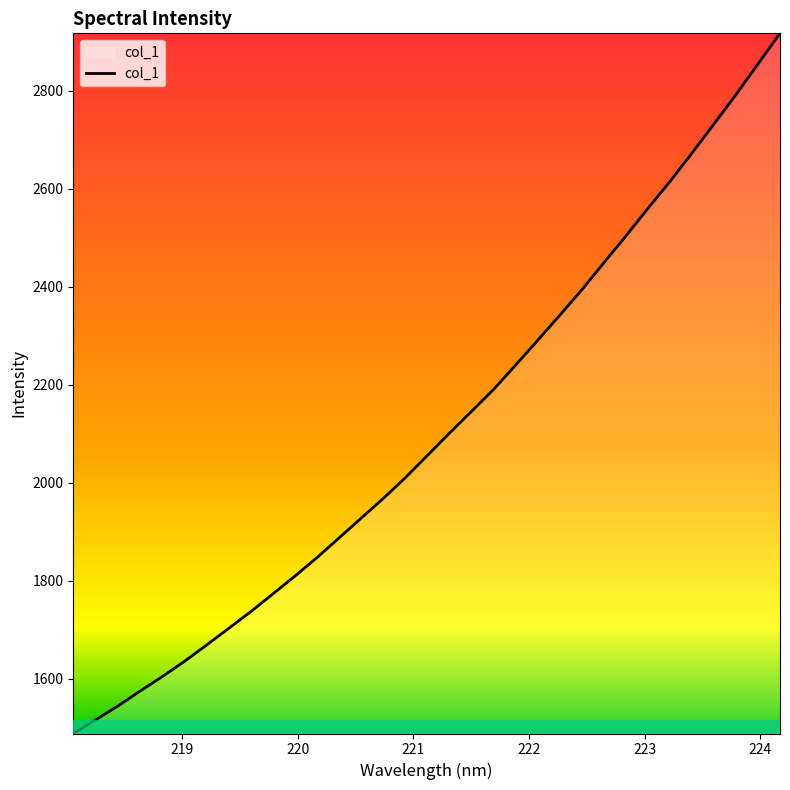

What is the difference between the maximum and minimum values?

1429.1